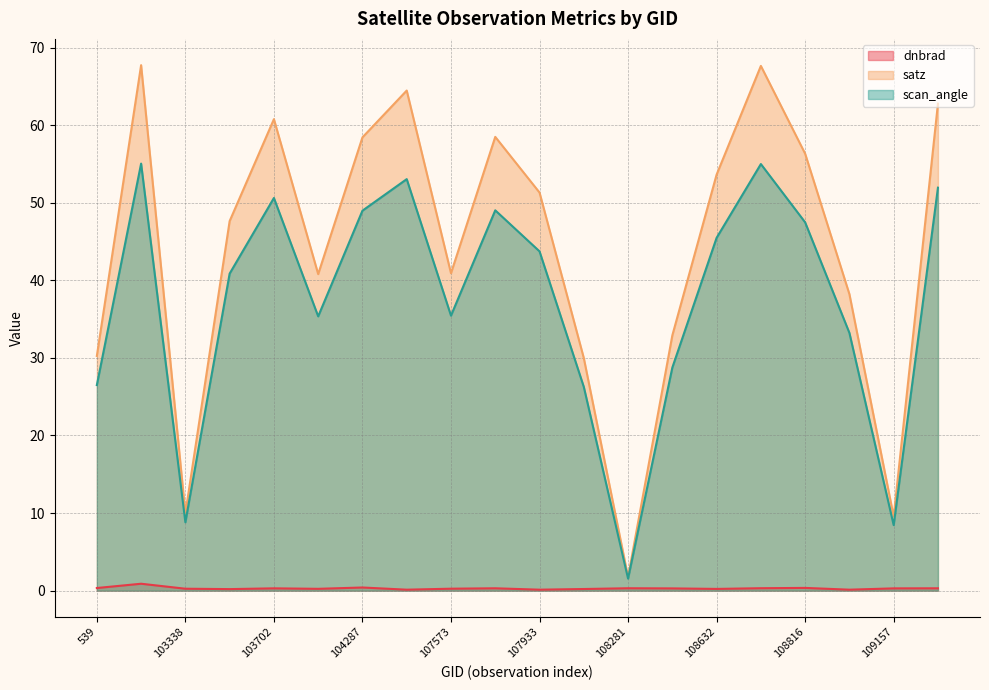

Reading left to right, extract all data points from this chart.

dnbrad: 0.3	0.9	0.2	0.2	0.3	0.2	0.4	0.1	0.3	0.3	0.1	0.2	0.3	0.3	0.2	0.3	0.4	0.1	0.3	0.3
satz: 30.3	67.7	10.0	47.6	60.8	40.8	58.4	64.5	40.9	58.5	51.3	30.0	1.8	32.9	53.6	67.6	56.3	38.2	9.5	62.8
scan_angle: 26.5	55.0	8.8	40.9	50.6	35.4	49.0	53.0	35.4	49.0	43.7	26.3	1.6	28.8	45.5	55.0	47.5	33.2	8.4	51.9